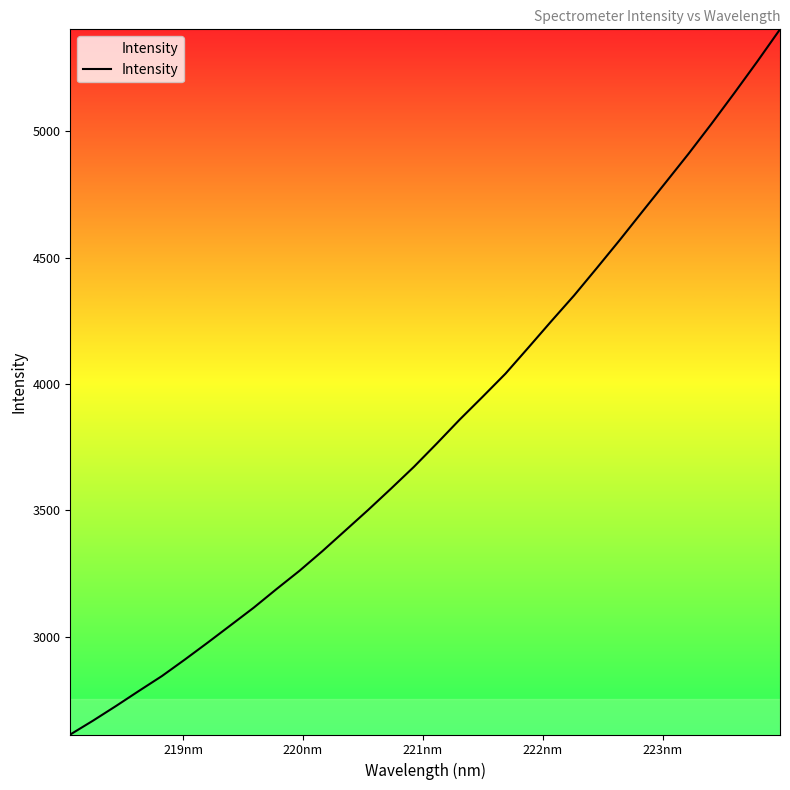

How many lines are shown in the chart?

1